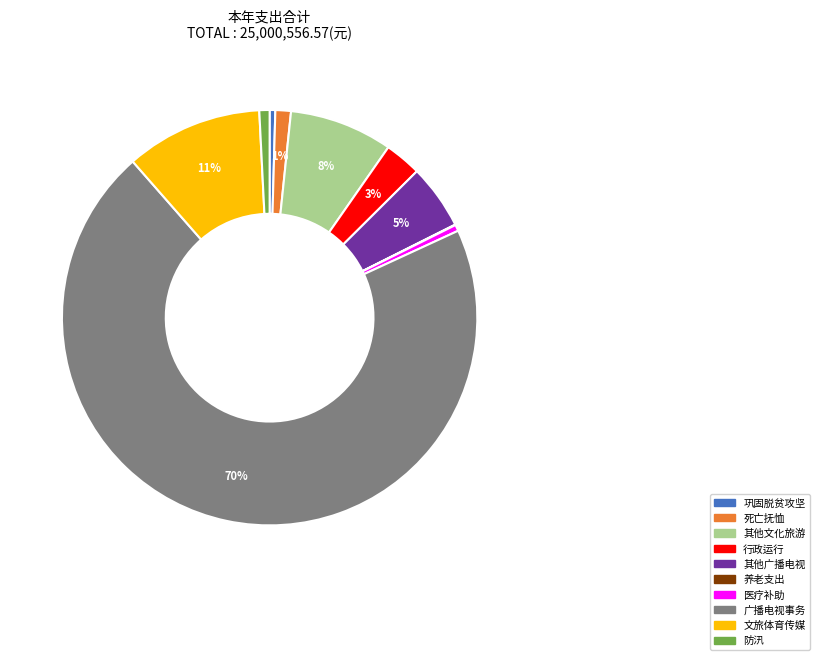

Is there any slice that represents more than half of the pie?

Yes